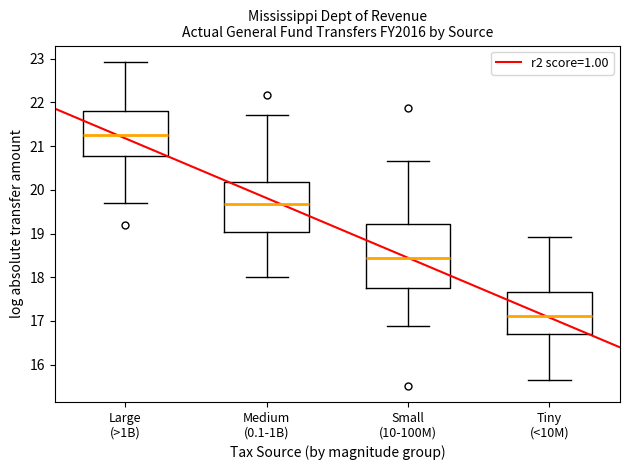

Which box is the tallest, from its lower edge to its upper edge?

Small (10-100M)